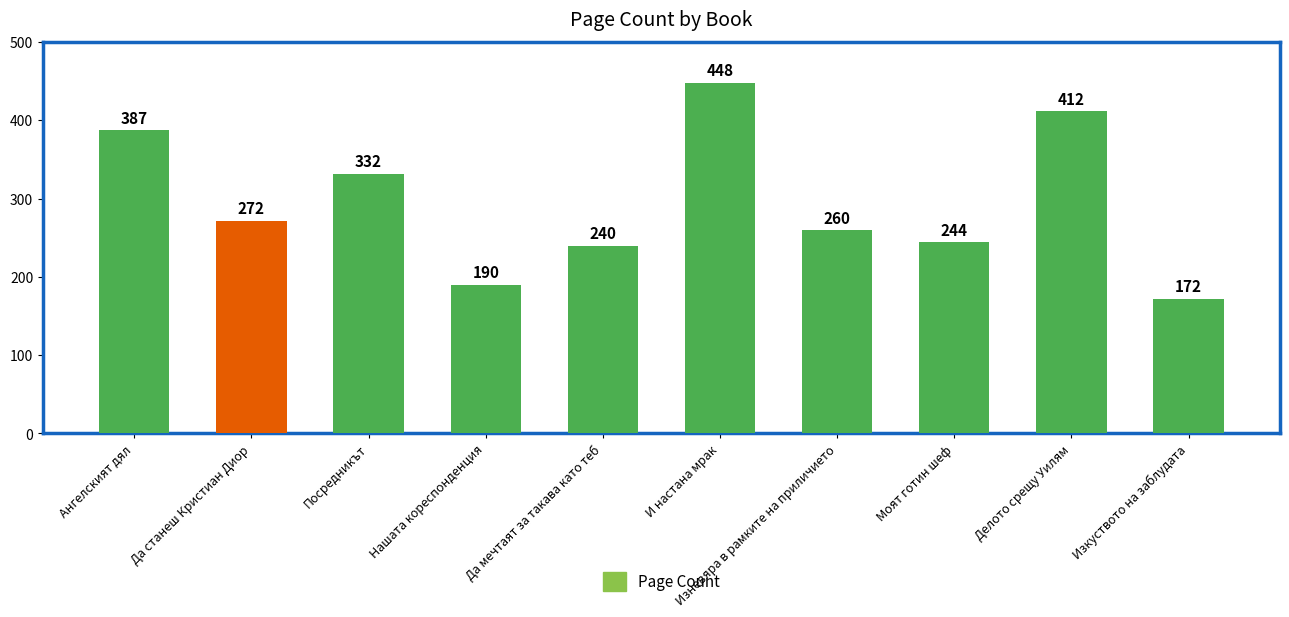

What position from the left is Ангелският дял?

1